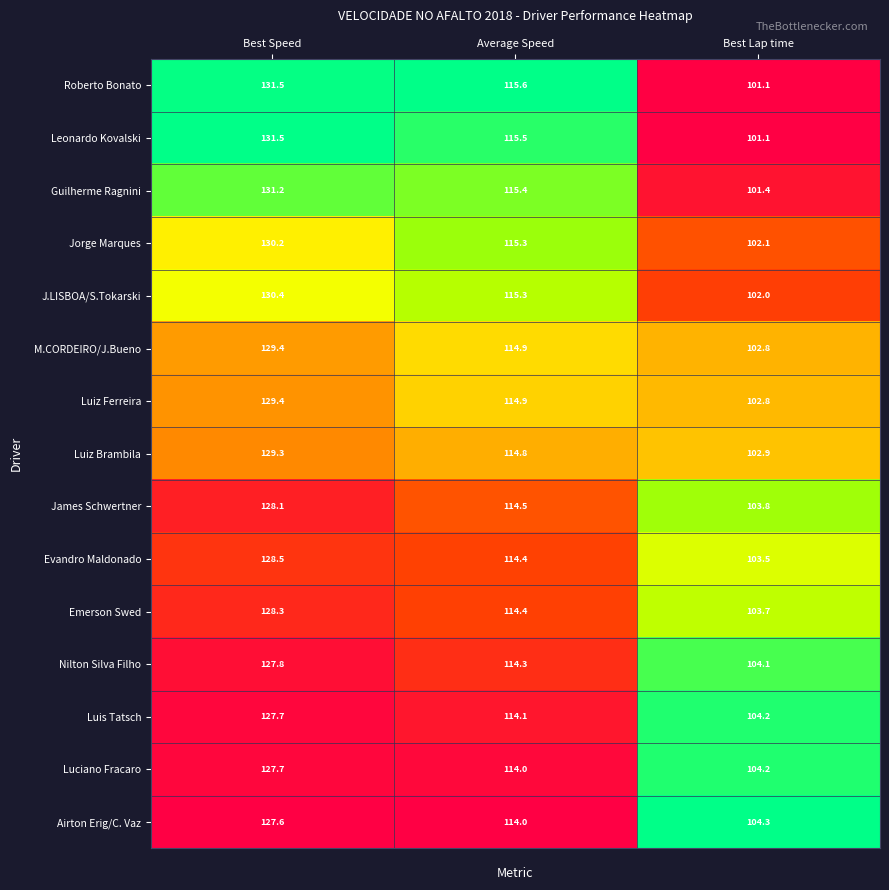

What is the approximate value of Leonardo Kovalski at Best Speed?

131.5